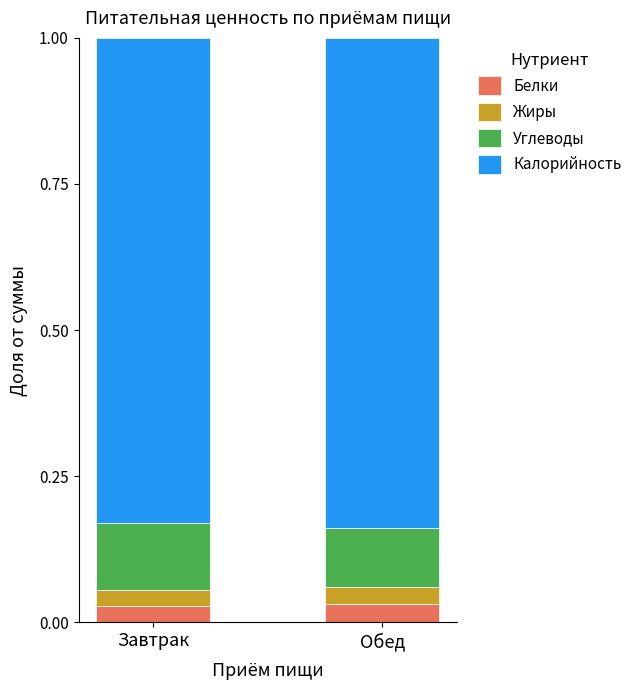

Does the chart contain any negative values?

No